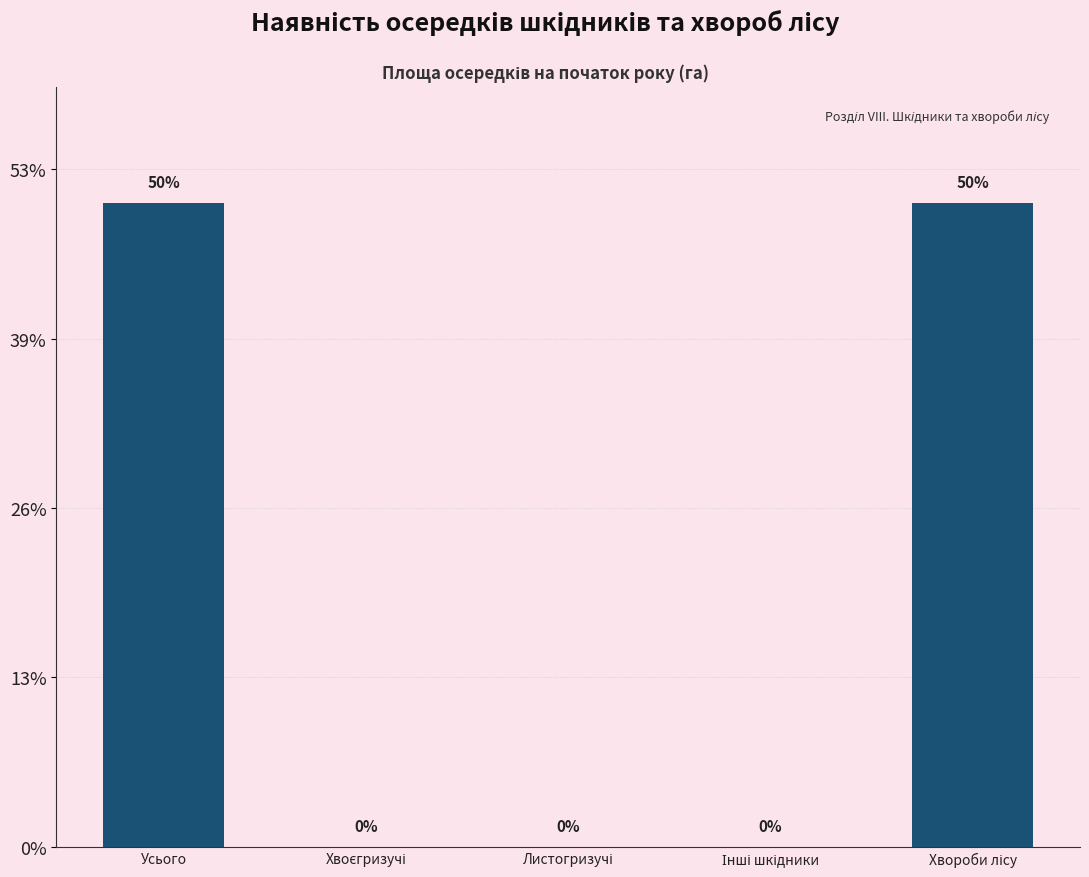

Rank the categories by value from highest to lowest.

Усього, Хвороби лісу, Хвоєгризучі, Листогризучі, Інші шкідники